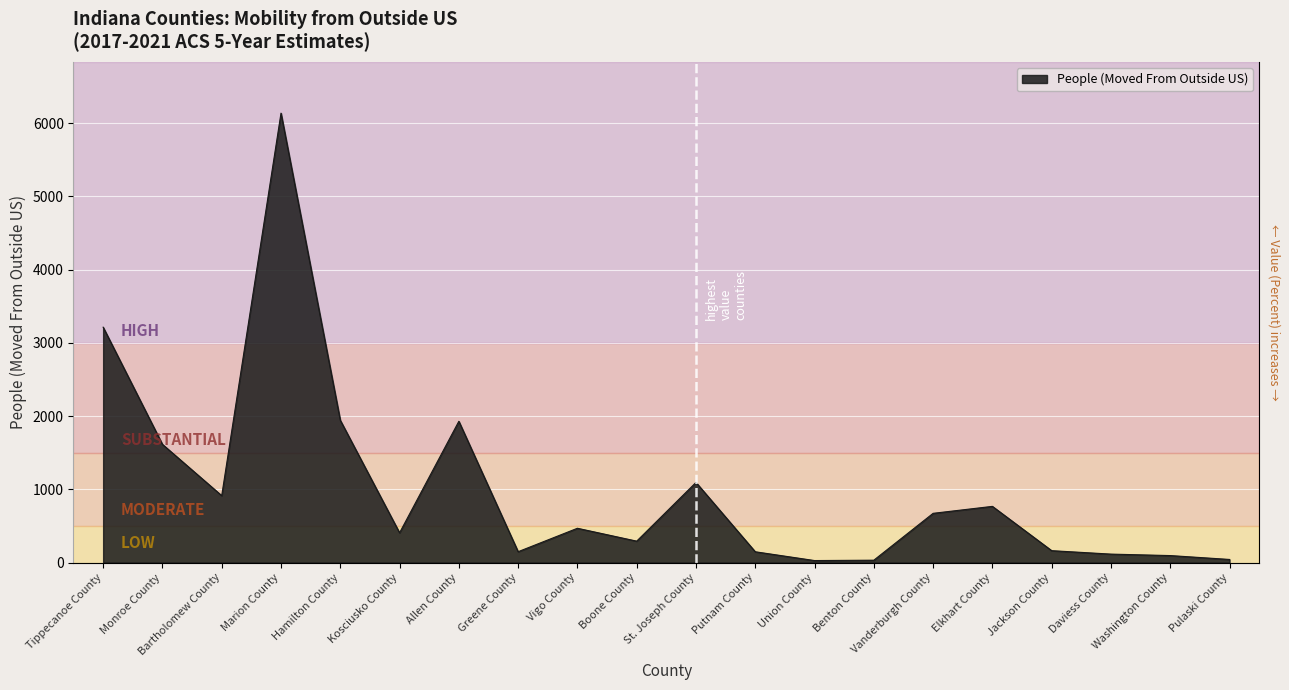

What is the label of the 2nd point from the right?

Washington County